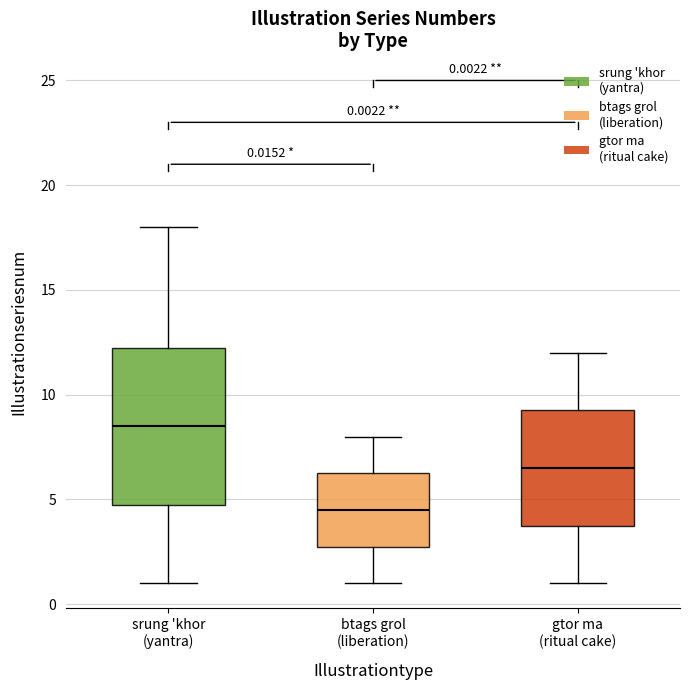

Which box is the tallest, from its lower edge to its upper edge?

srung 'khor (yantra)